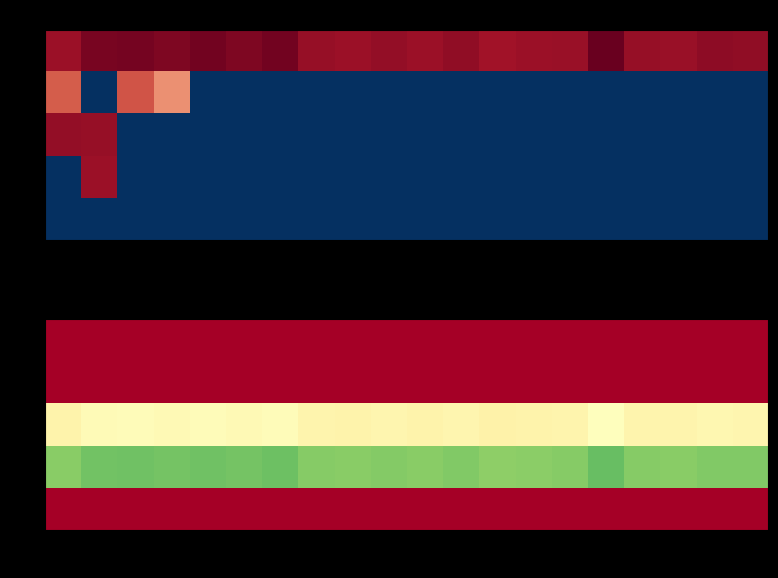

Which series has the largest range (max minus min)?

4